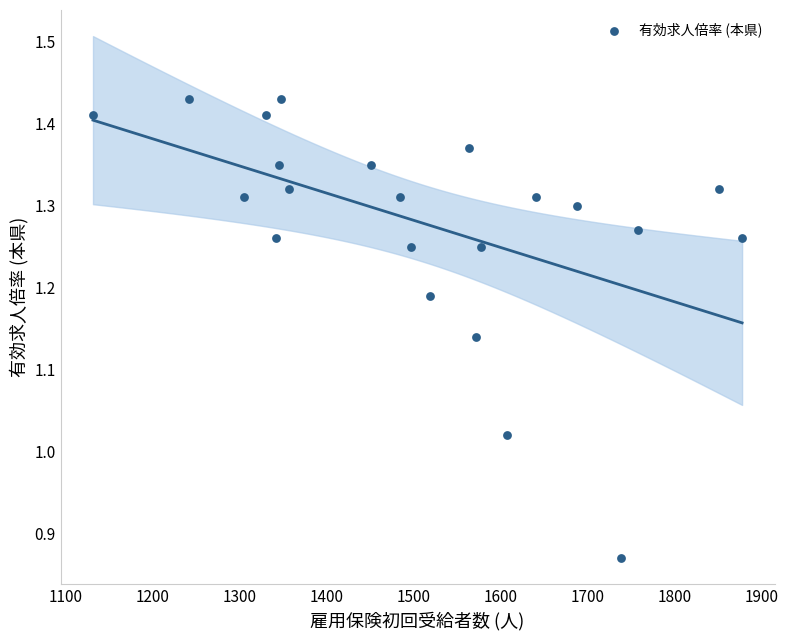

What is the range of X values (max minus min)?

746.0